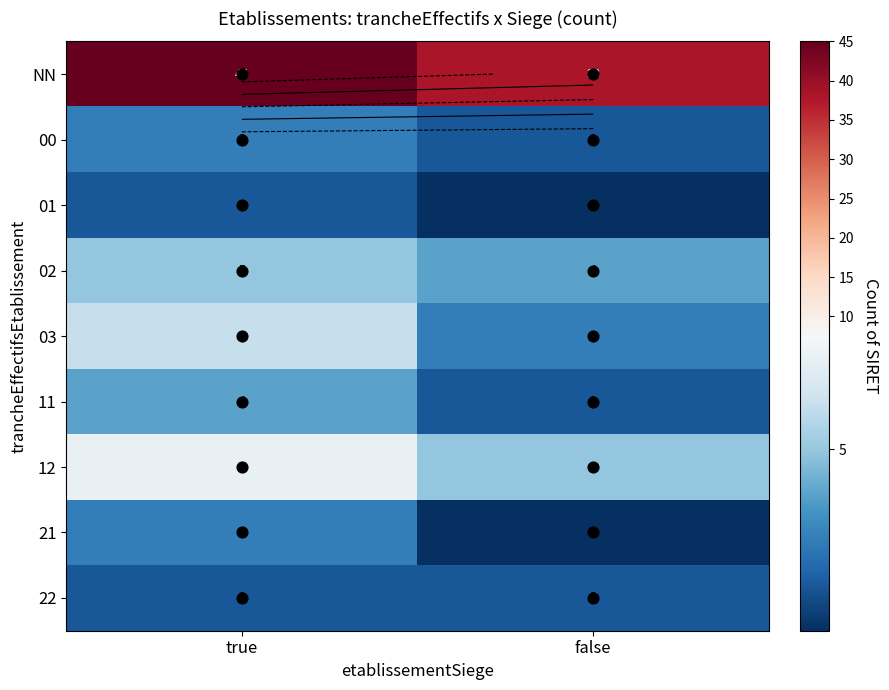

Count the number of data series in this chart.

9